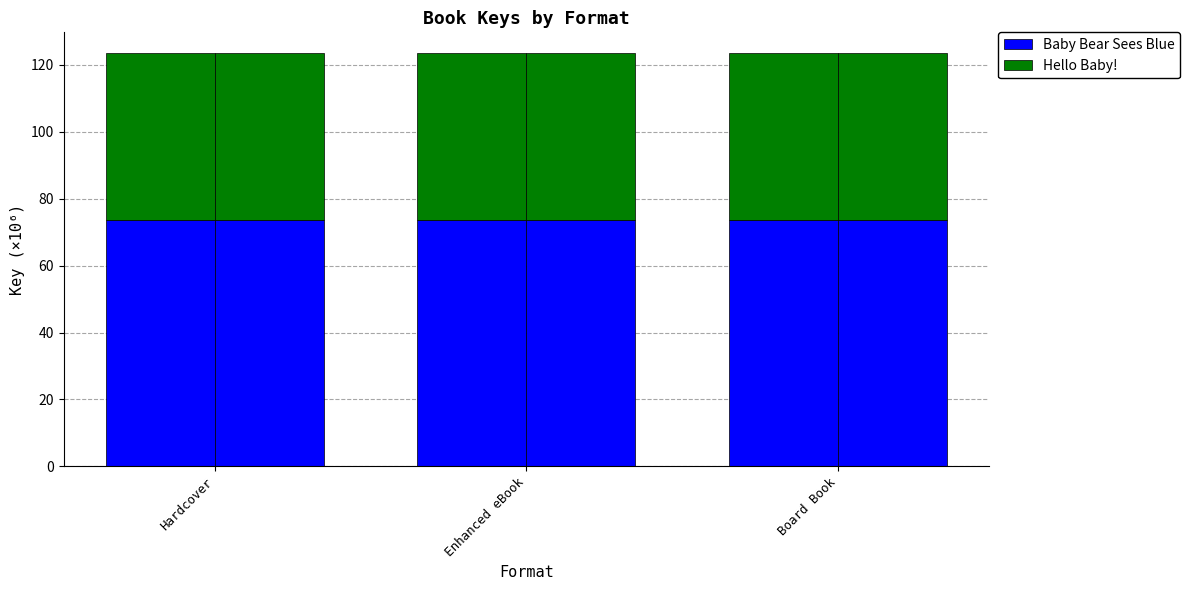

What position from the left is Enhanced eBook?

2